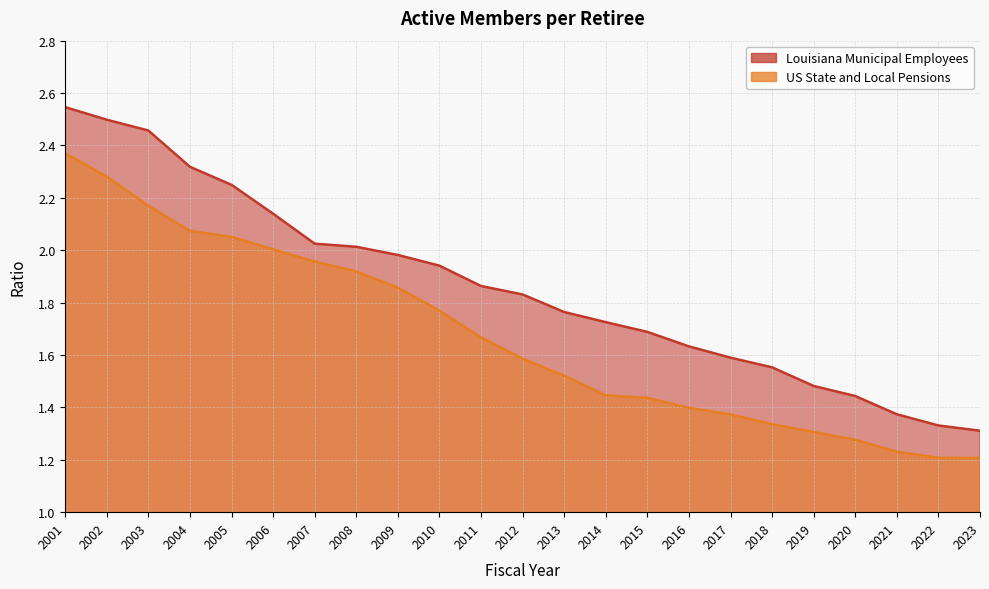

True or false: Louisiana Municipal Employees has a value of 1.7 at 2015.

True